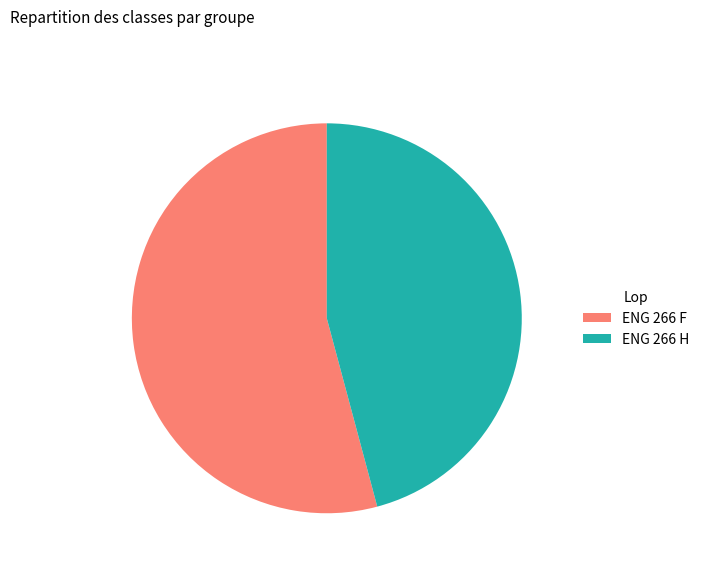

Rank the categories by value from lowest to highest.

ENG 266 H, ENG 266 F